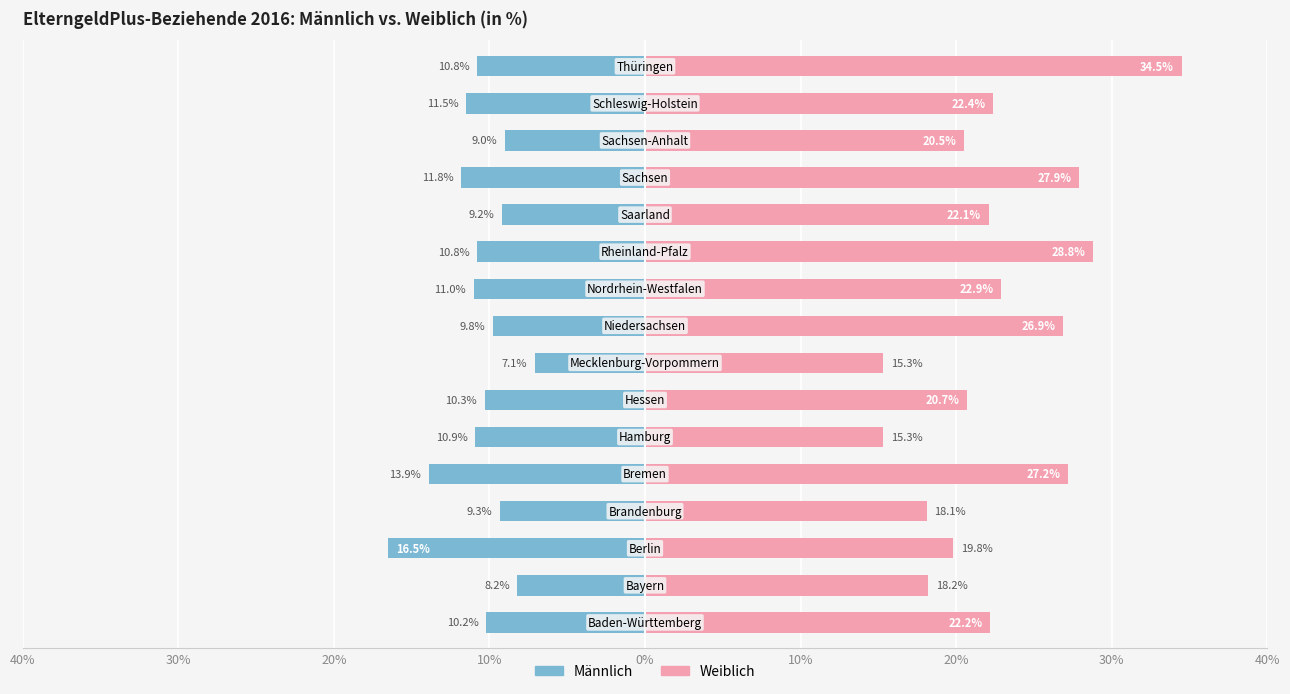

Reading left to right, extract all data points from this chart.

Männlich: -10.2	-8.2	-16.5	-9.3	-13.9	-10.9	-10.3	-7.1	-9.8	-11.0	-10.8	-9.2	-11.8	-9.0	-11.5	-10.8
Weiblich: 22.2	18.2	19.8	18.1	27.2	15.3	20.7	15.3	26.9	22.9	28.8	22.1	27.9	20.5	22.4	34.5